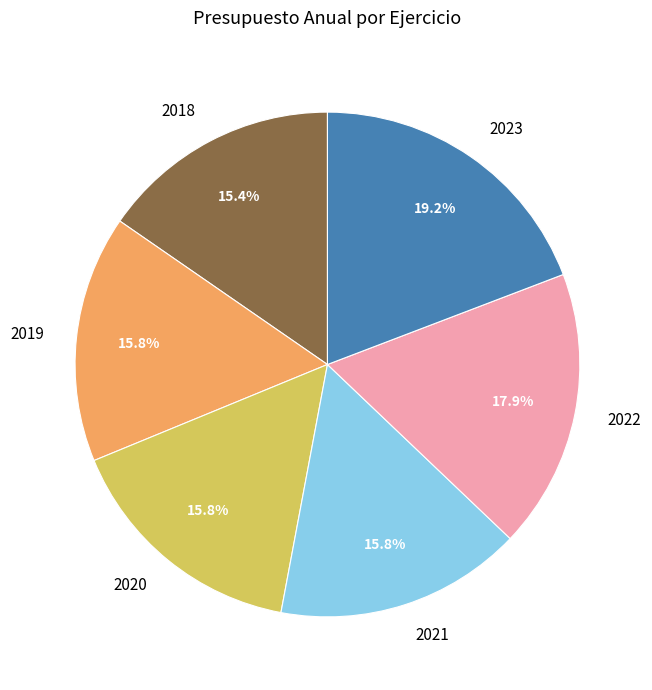

Which category has the biggest portion of the pie?

2023